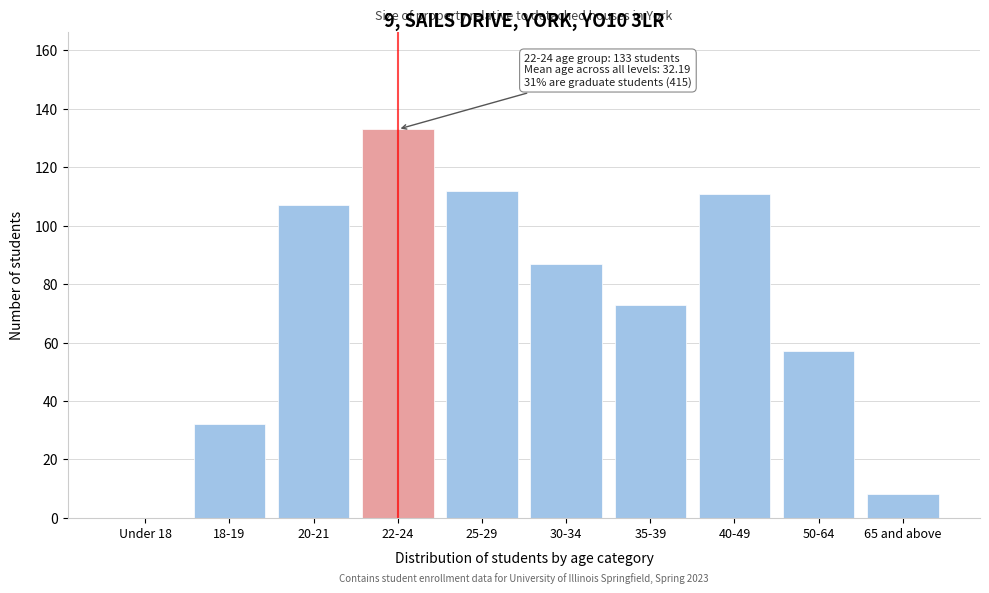

Reading left to right, what are all the values shown in this chart?

Under 18=0	18-19=32	20-21=107	22-24=133	25-29=112	30-34=87	35-39=73	40-49=111	50-64=57	65 and above=8